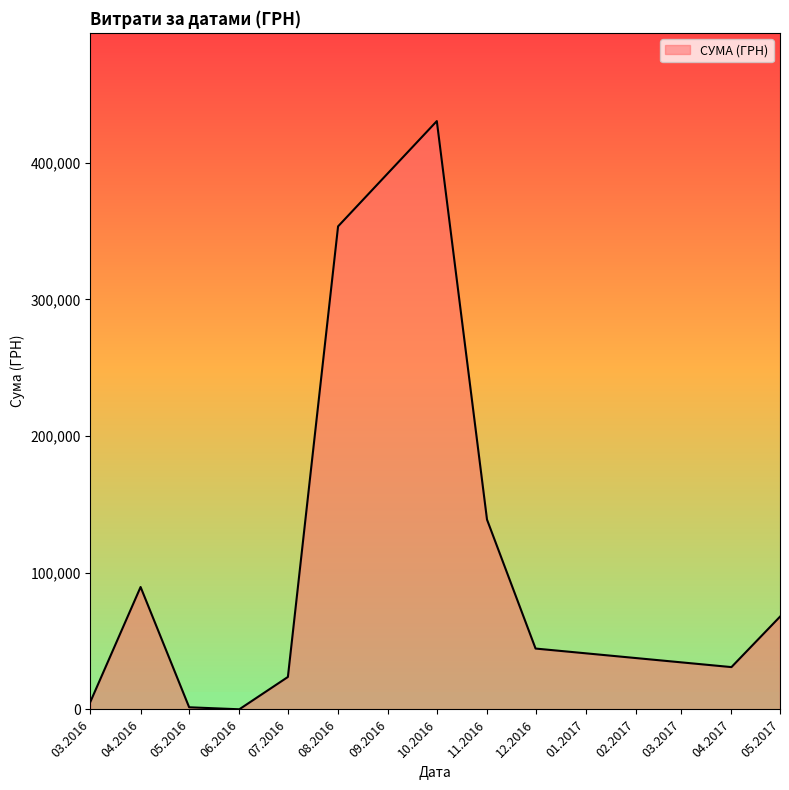

Approximately how many times larger is the value at 05.2017 compared to 11.2016?

0.5